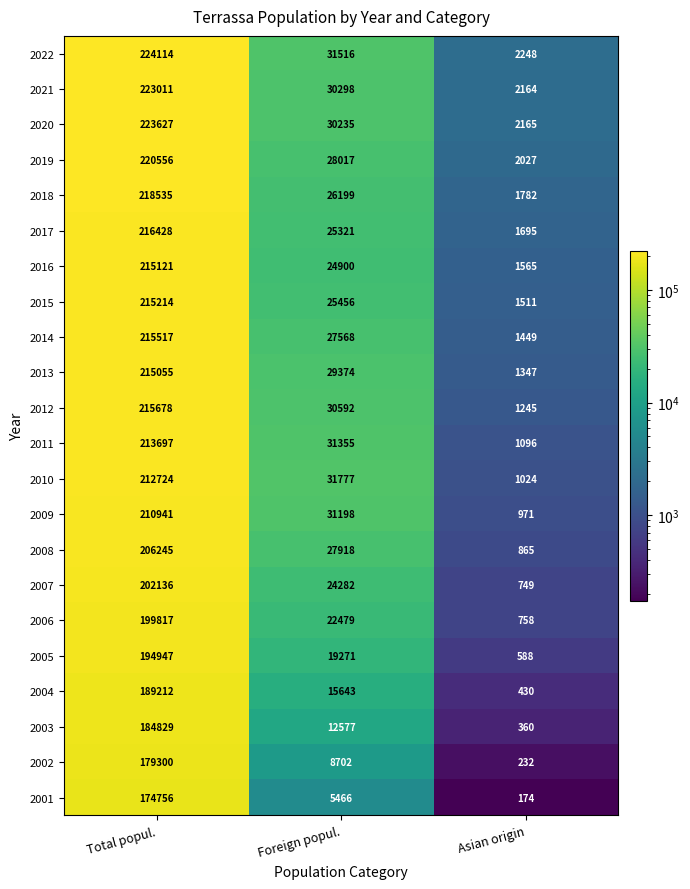

Is it true that 2019 equals 28017 at Foreign popul.?

True